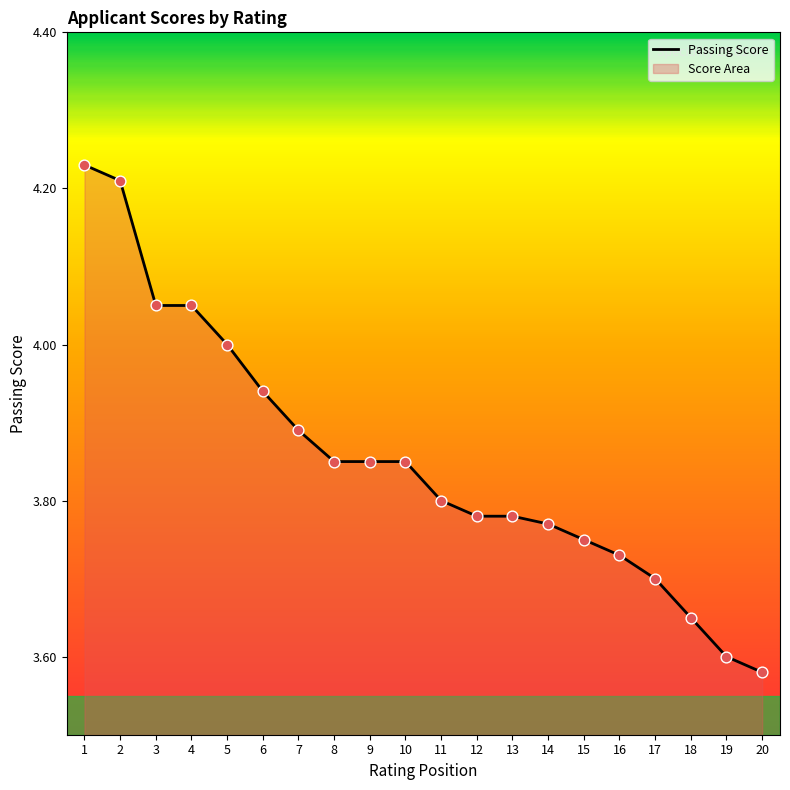

What is the change in value from 3 to 13?

-0.3